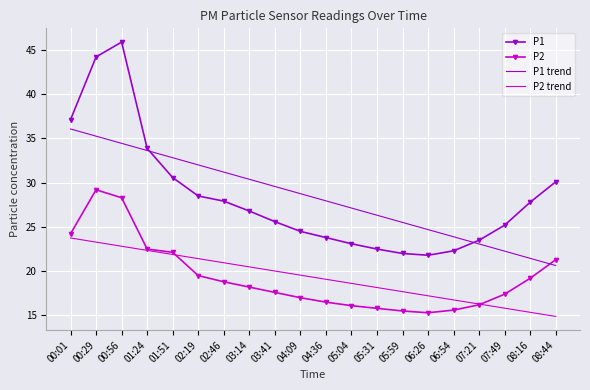

What is the average value of the P2 trend series?

19.3